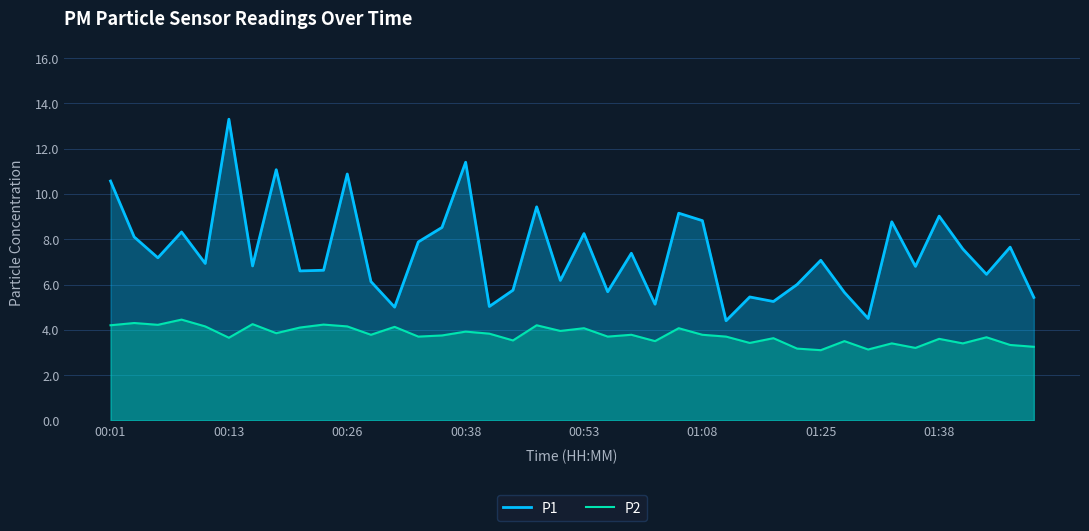

True or false: P1 and P2 cross at least once.

False